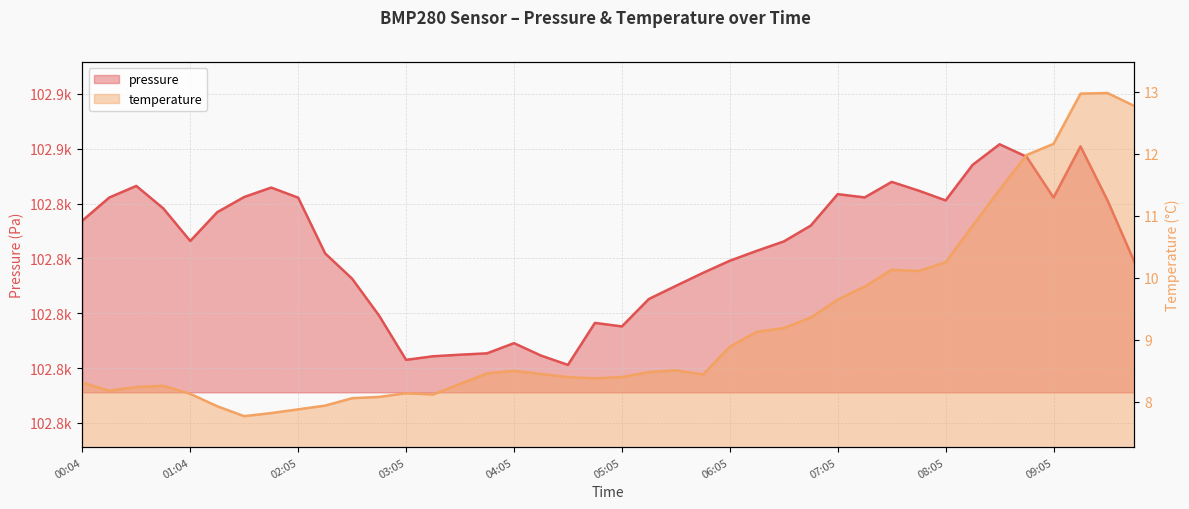

What is the label of the 9th point from the left?

02:05